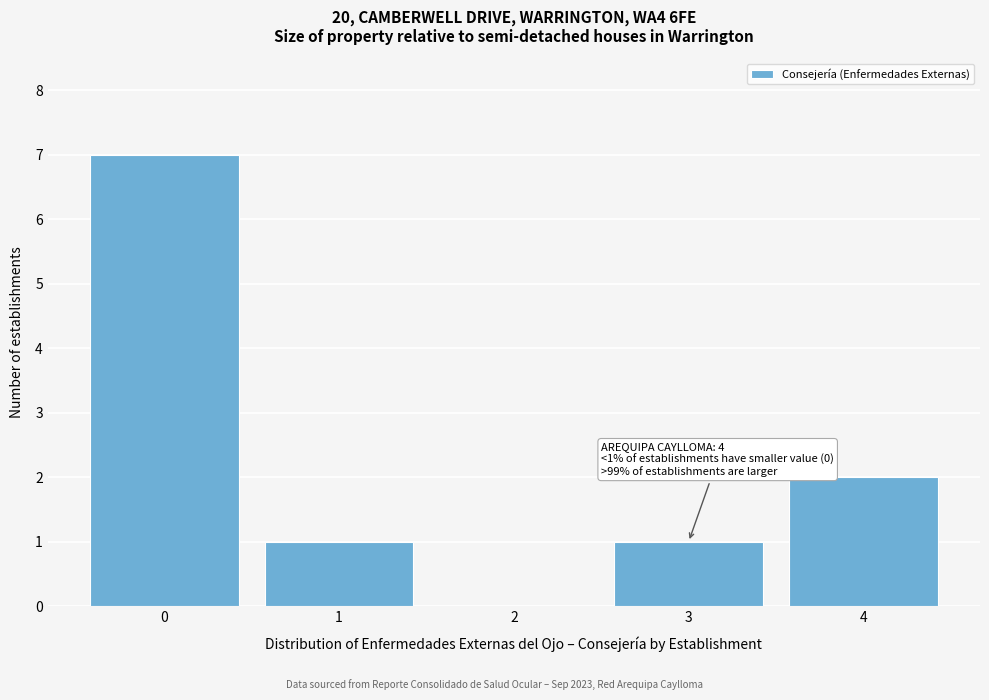

Reading left to right, extract all data points from this chart.

0=7	1=1	2=0	3=1	4=2